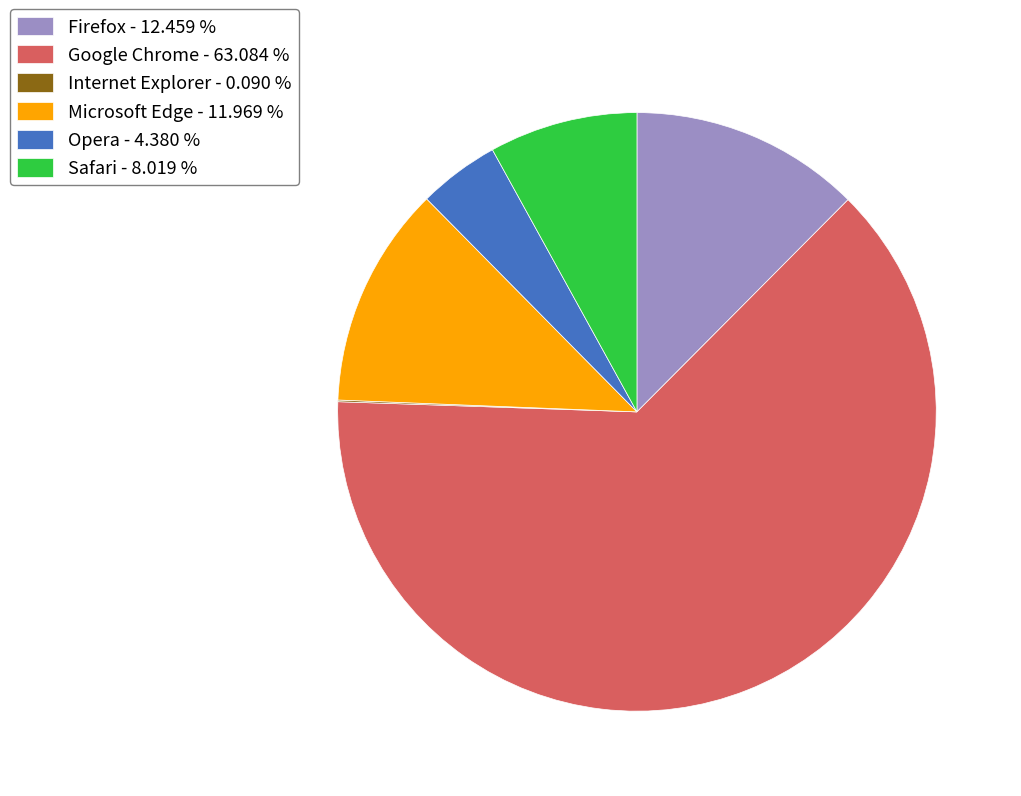

What is the ratio of the value at Google Chrome - 63.084 % to the value at Microsoft Edge - 11.969 %?

5.3